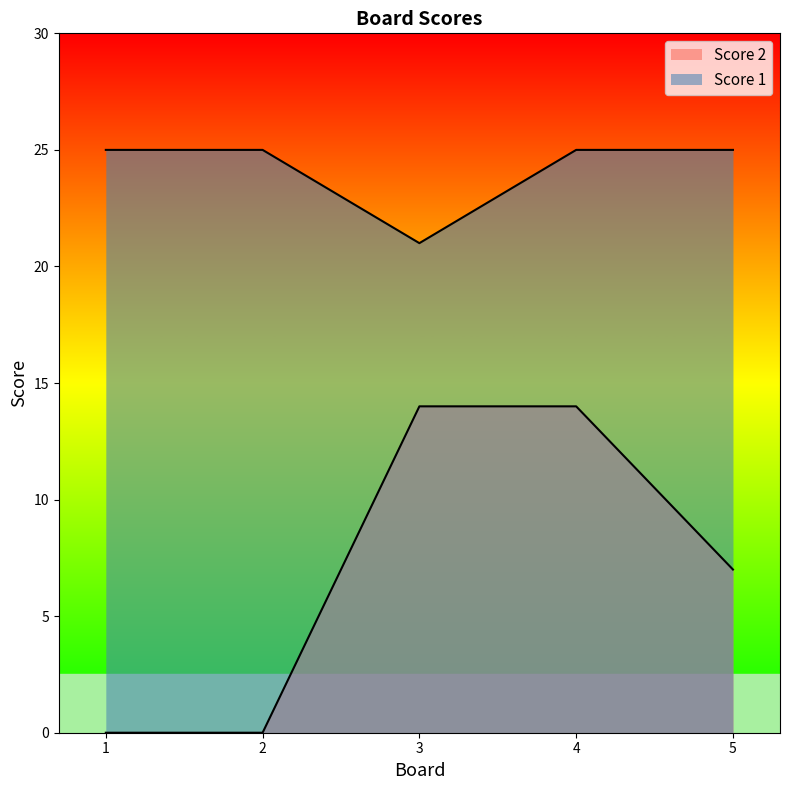

True or false: Score 1 and Score 2 cross at least once.

False